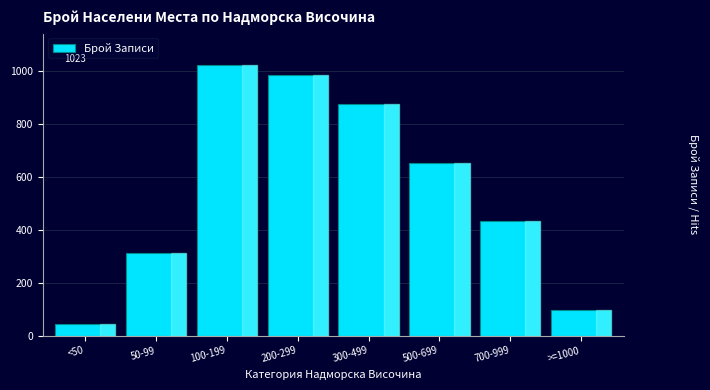

Reading left to right, transcribe all the data shown in this chart.

45	312	1023	987	876	654	432	98